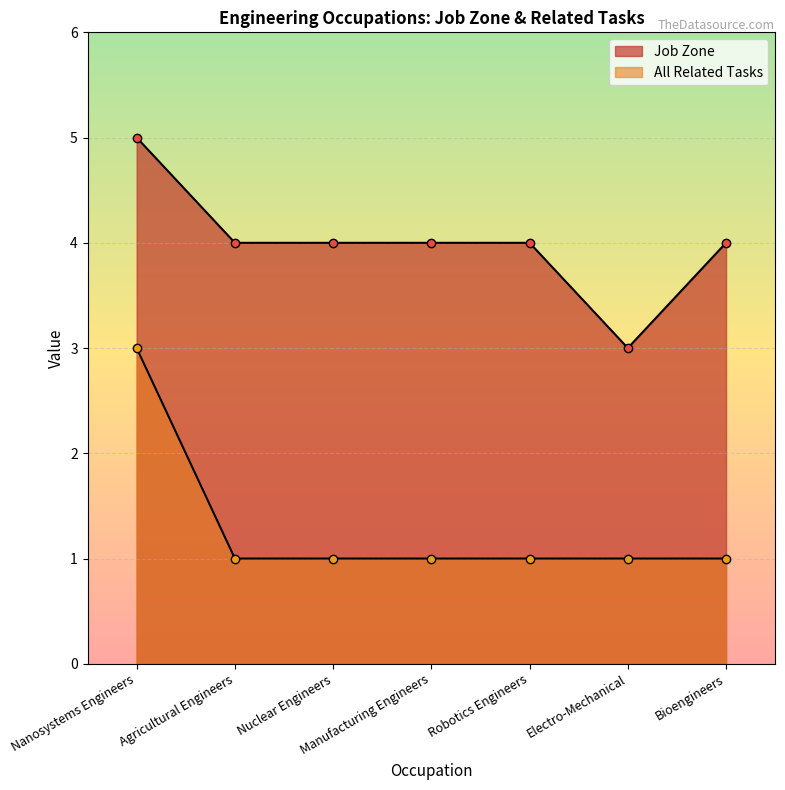

How many lines are shown in the chart?

2